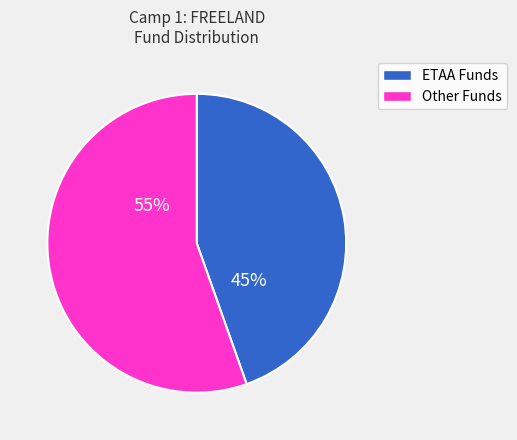

Does any single category account for the majority?

Yes